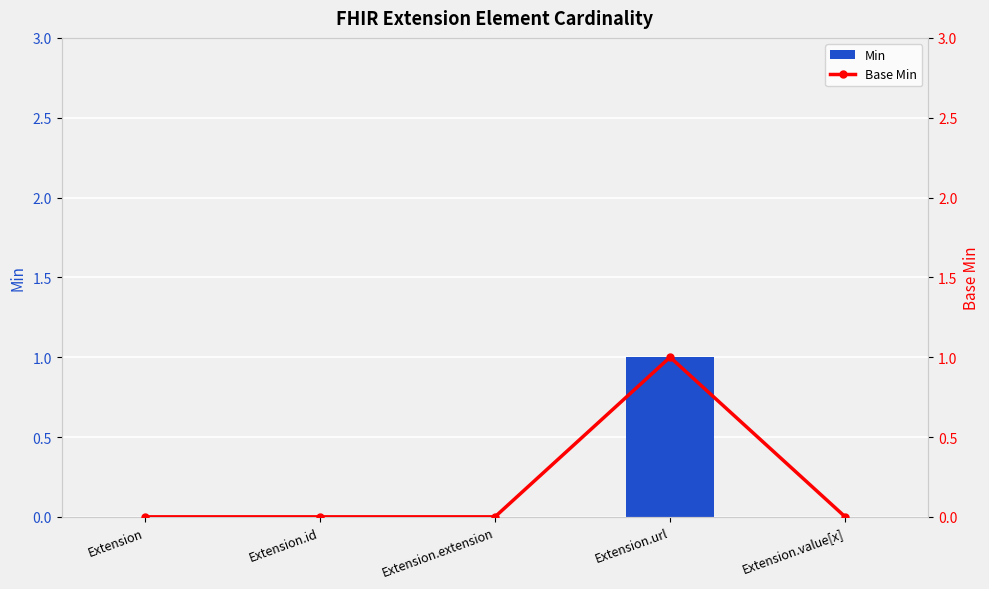

True or false: Base Min has a value of 0 at Extension.extension.

True